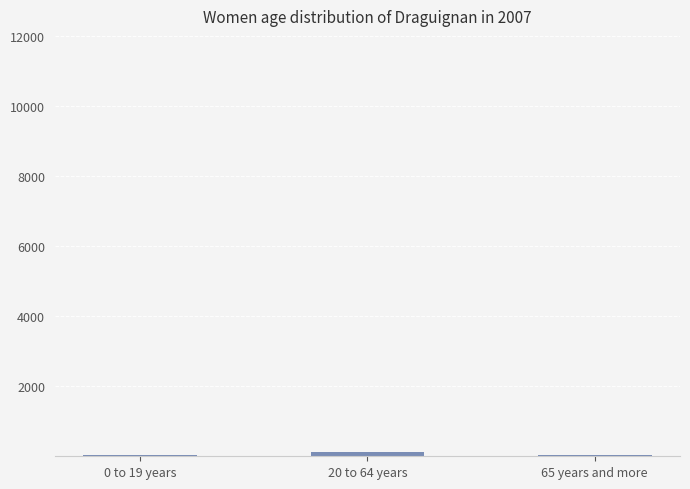

What is the label of the 1st bar from the left?

0 to 19 years